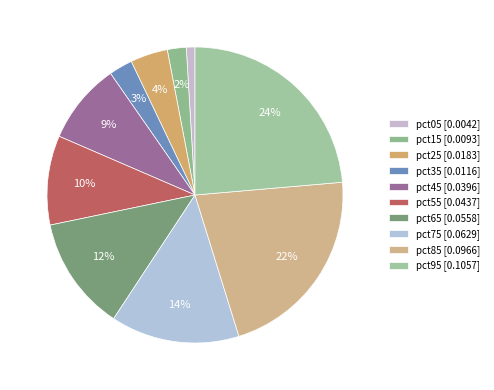

To the nearest percent, what is the difference between the pct95 and pct85 slice percentages?

2%